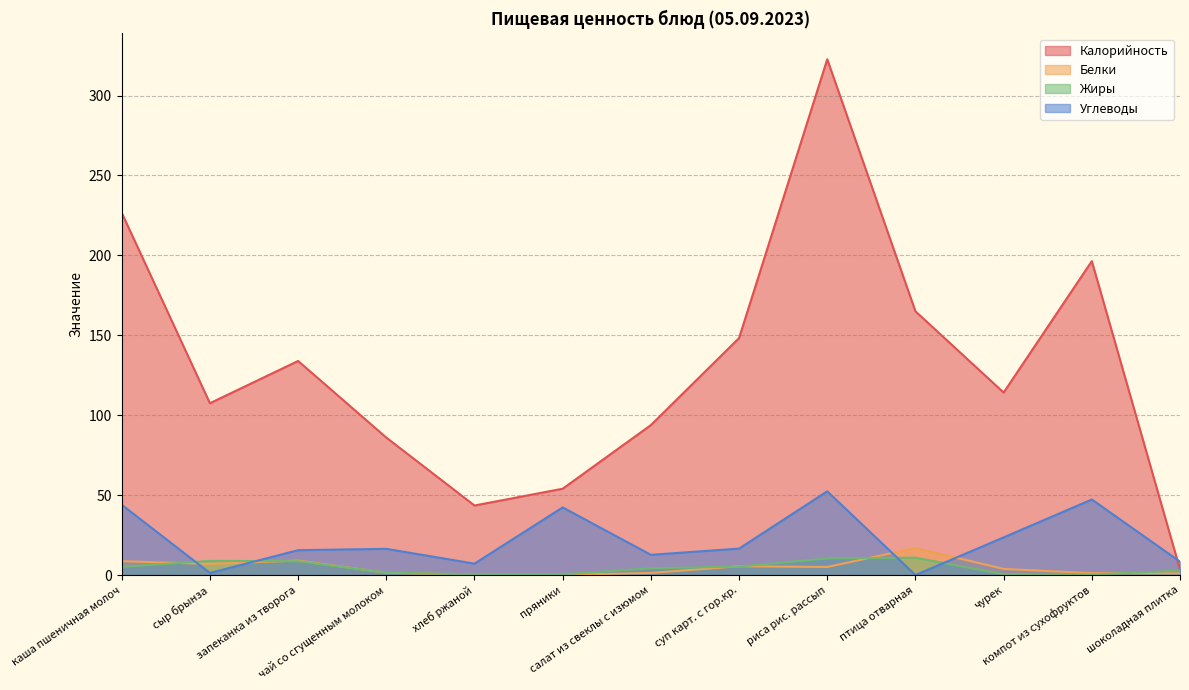

Does the chart display data point markers on the line(s)?

No